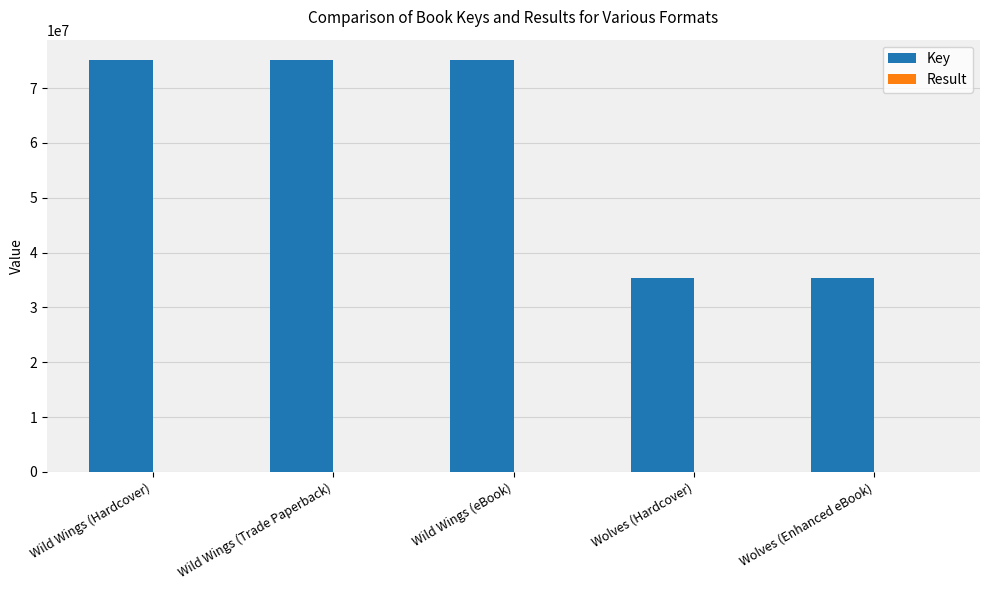

The Key series shows 35393237 at Wolves (Enhanced eBook). True or false?

True